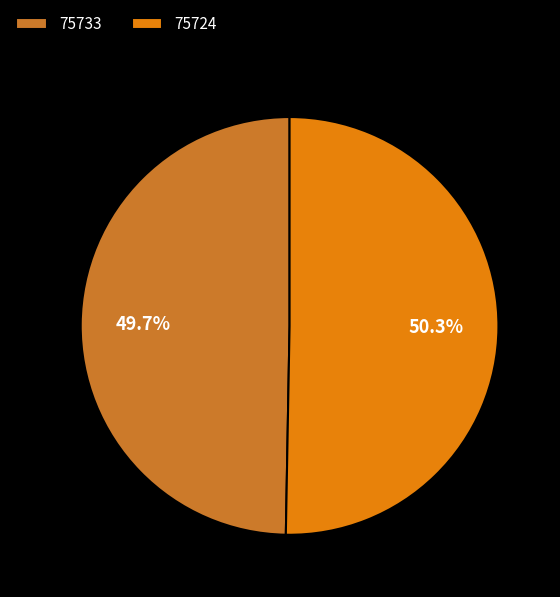

Rank the categories by value from highest to lowest.

75724, 75733